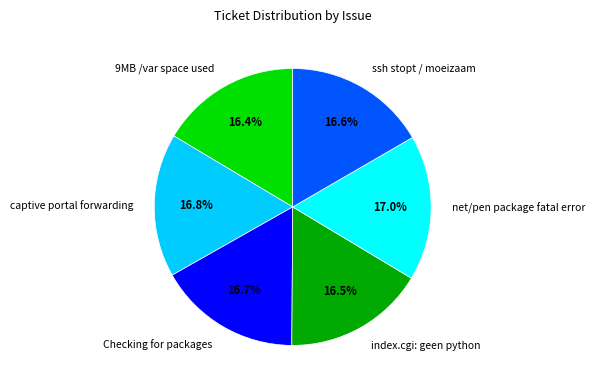

The Checking for packages slice represents 17% of the pie. True or false?

True